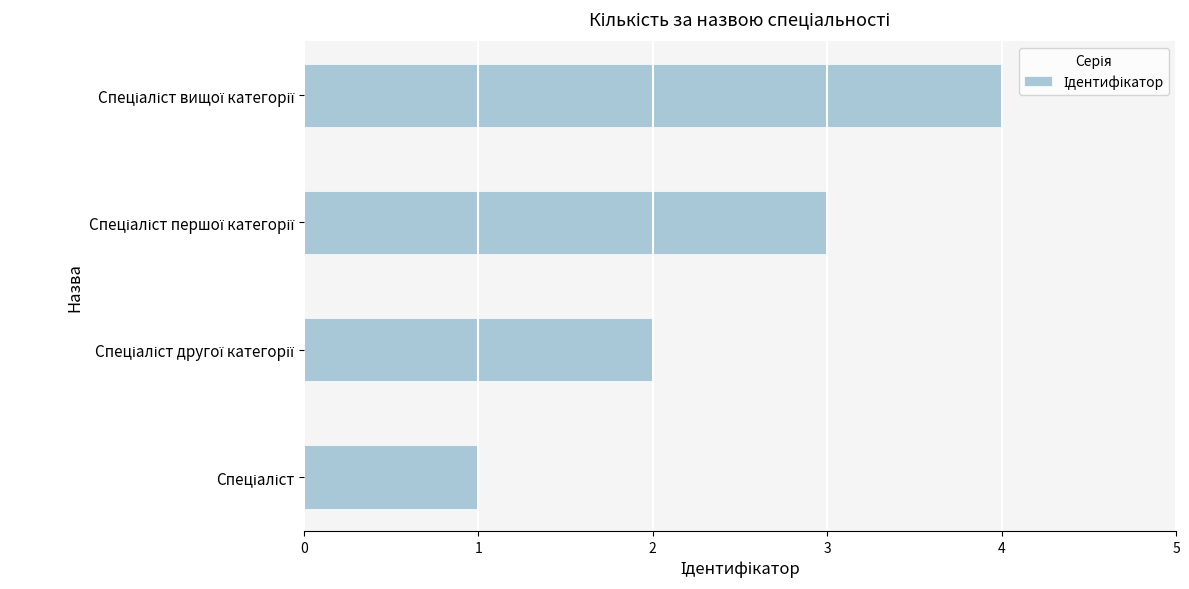

What is the sum of all values?

10